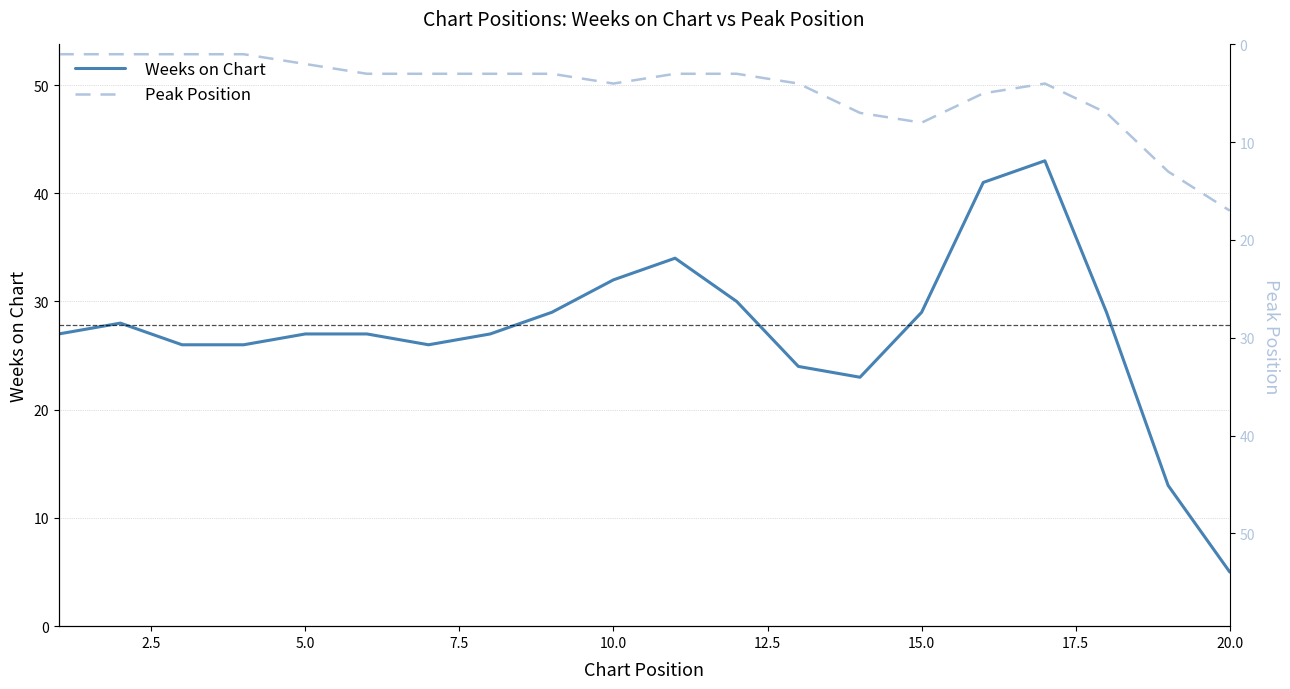

Is it true that Weeks on Chart equals 32 at 10.0?

True